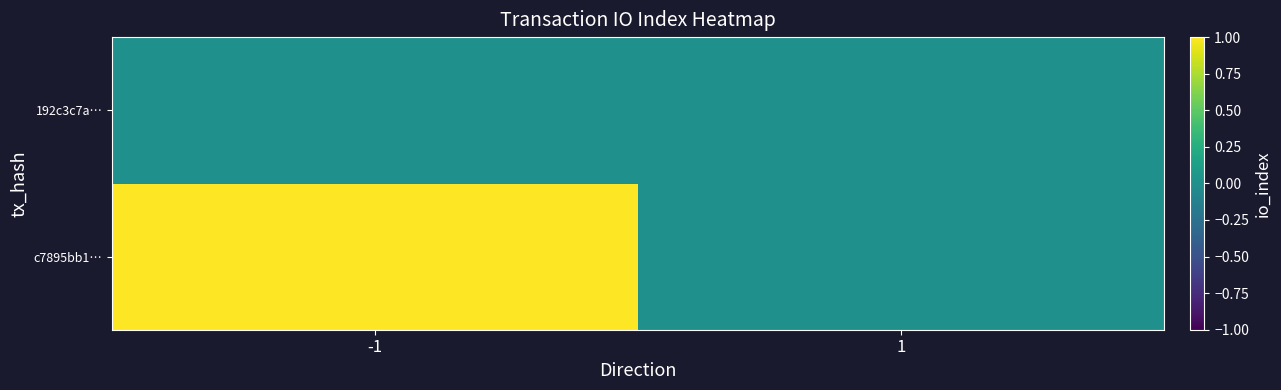

Which series has the widest spread of values?

c7895bb1…